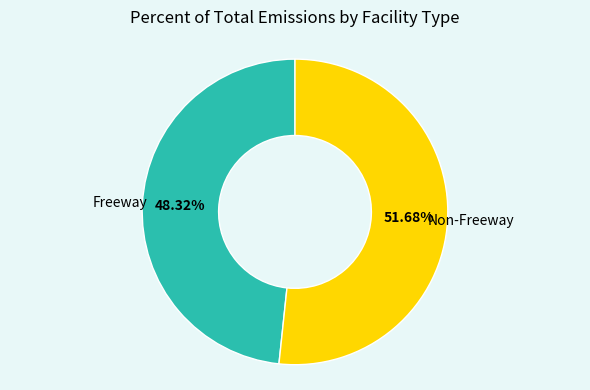

Is there any slice that represents more than half of the pie?

Yes